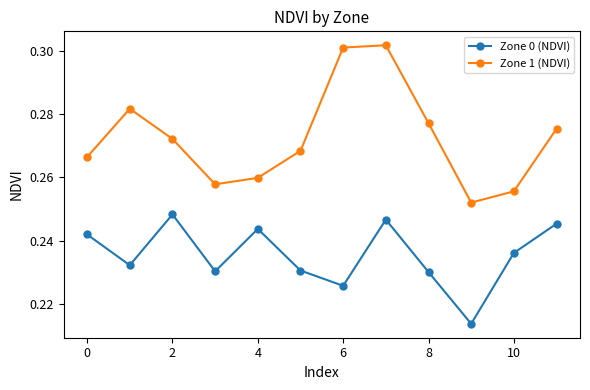

True or false: Zone 1 (NDVI) and Zone 0 (NDVI) intersect in this chart.

False